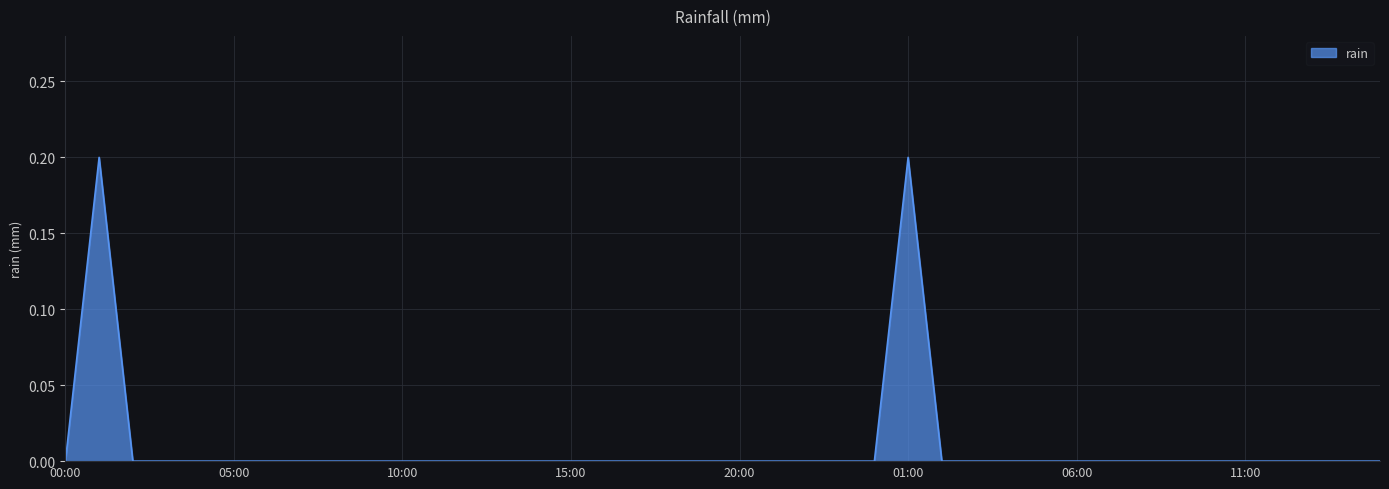

Does the chart have visible grid lines?

Yes